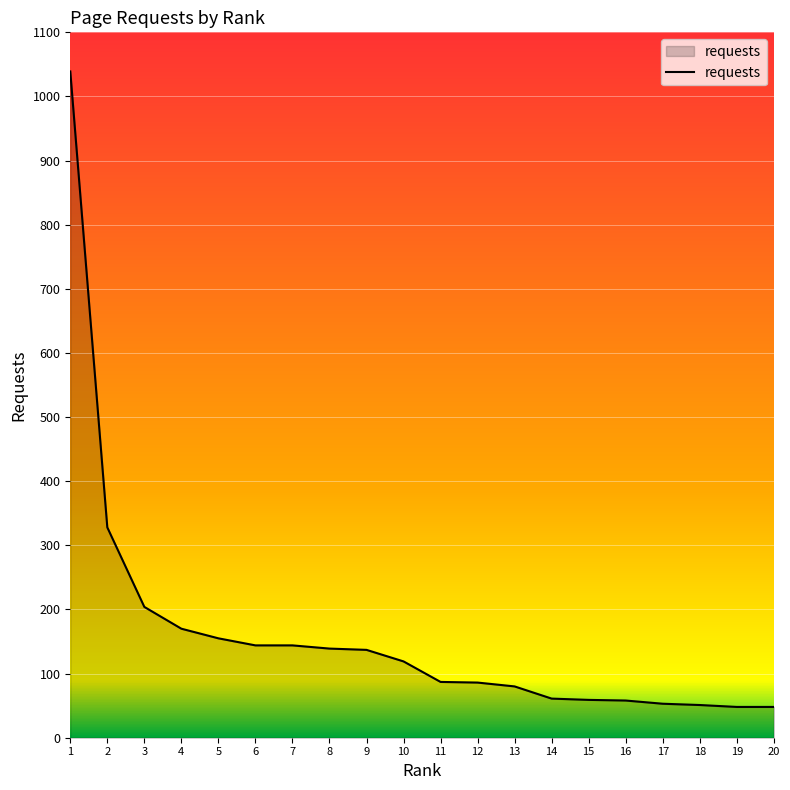

The value at 6 is 32. True or false?

False